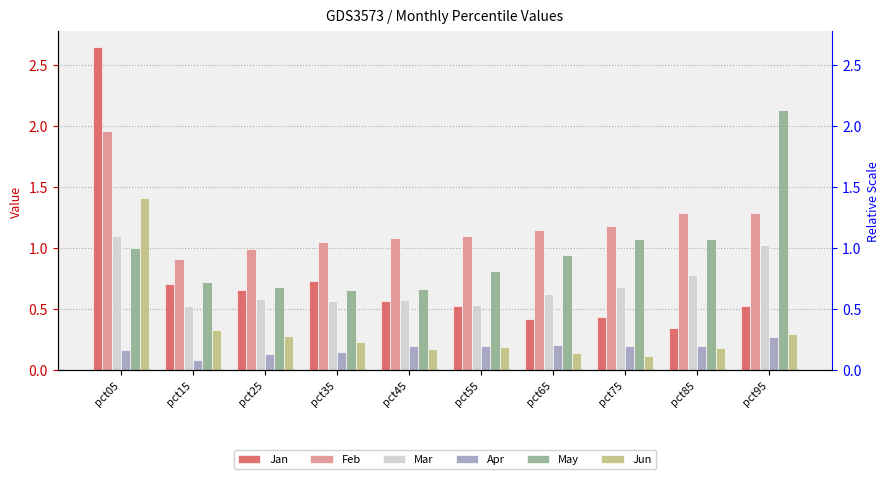

The value of May at pct75 is 1.7. True or false?

False